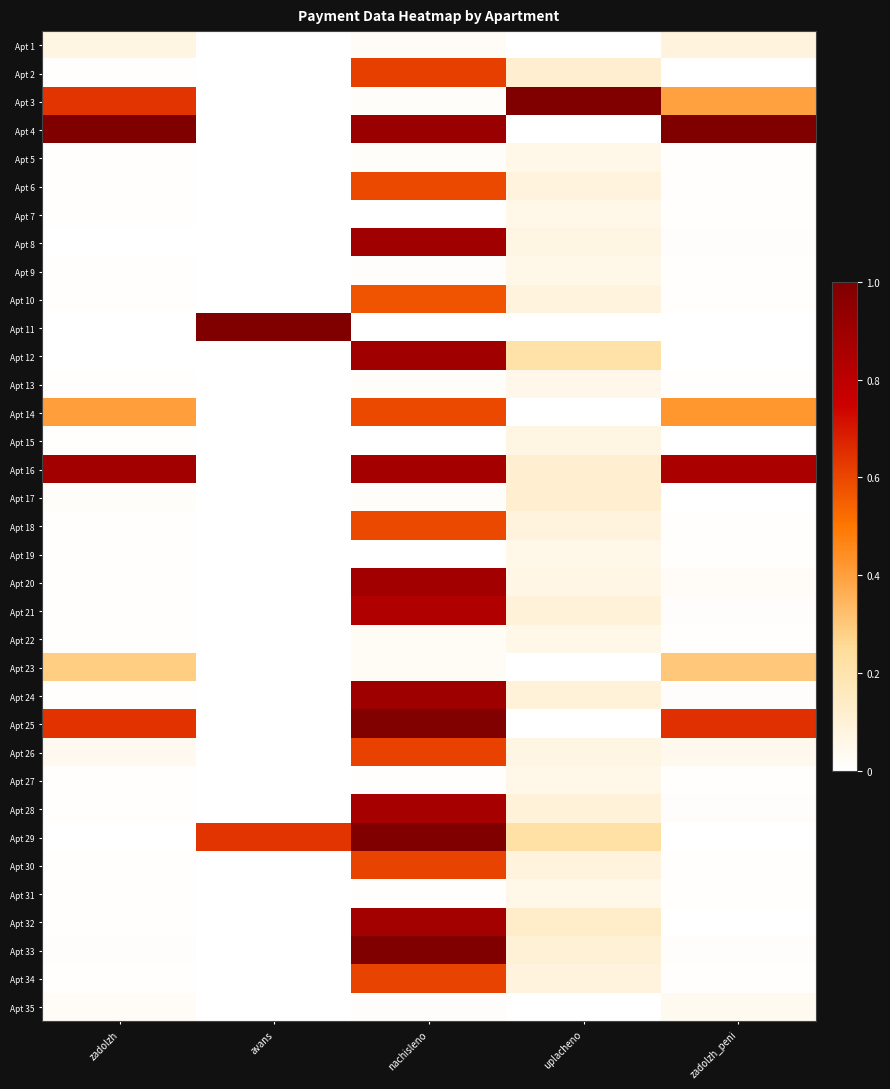

Which series has the widest spread of values?

Apt 3